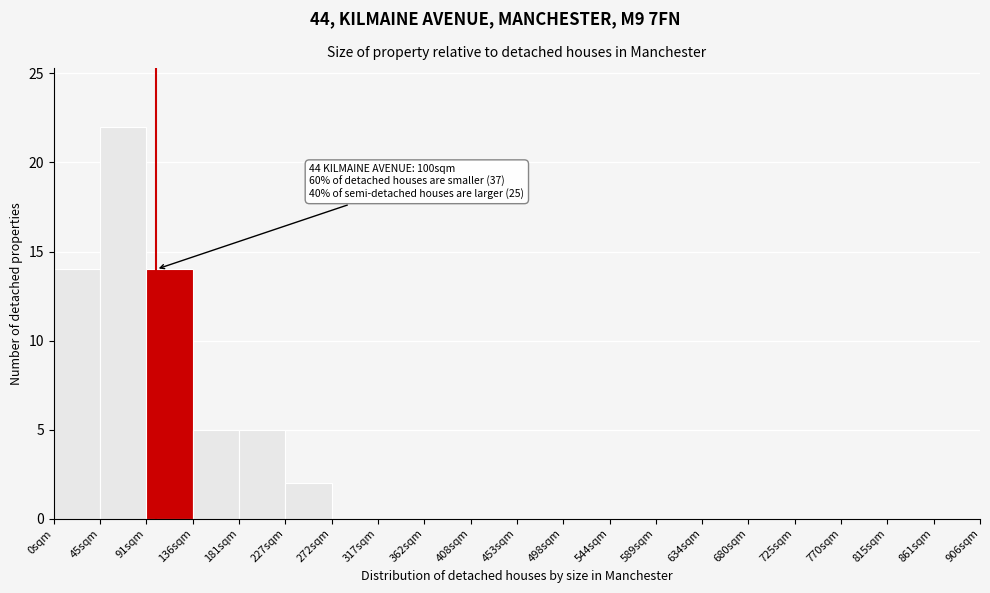

Which range on the x-axis has the tallest bar?

45 to 90